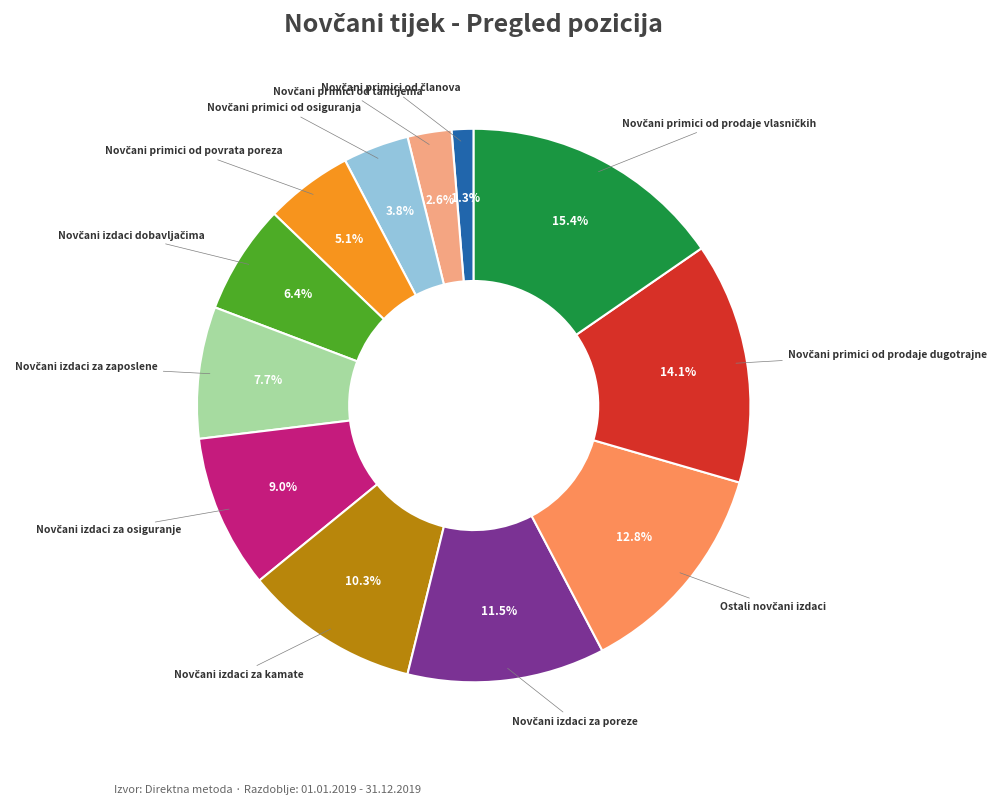

Is there any slice that represents more than half of the pie?

No